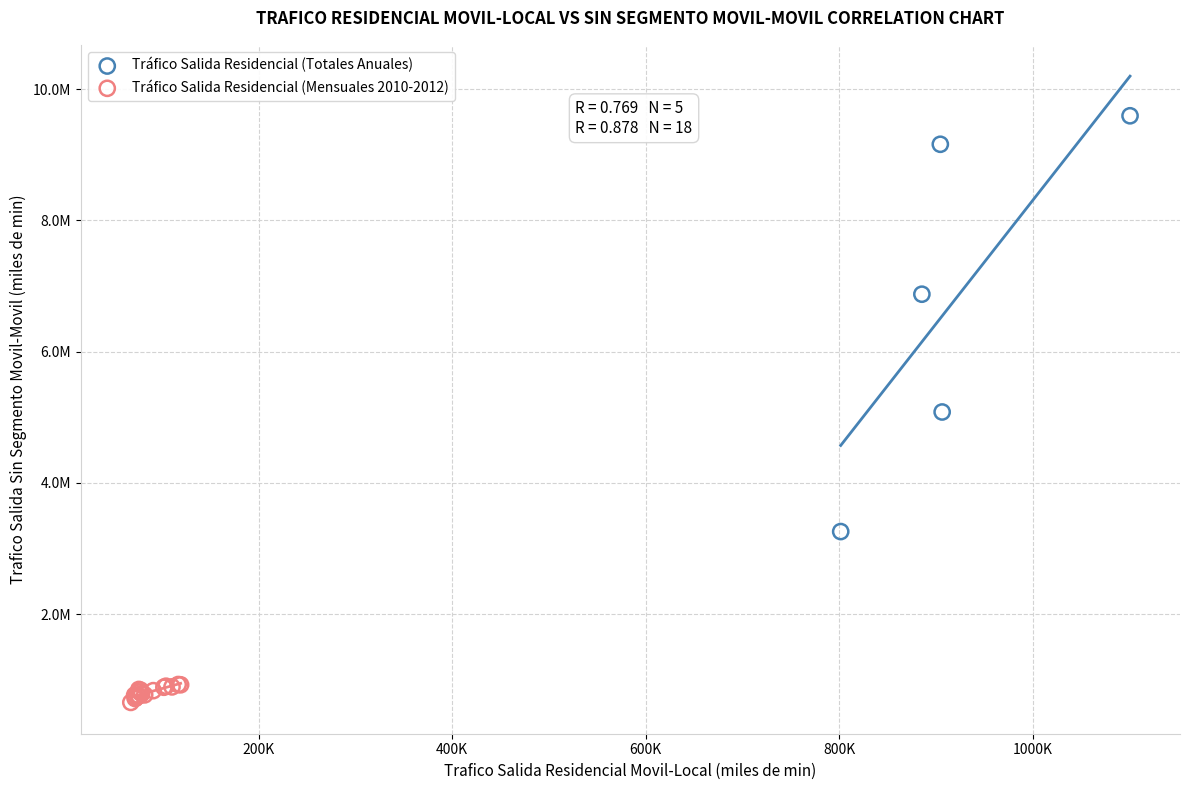

Which series contains the highest Y value?

Tráfico Salida Residencial (Totales Anuales)